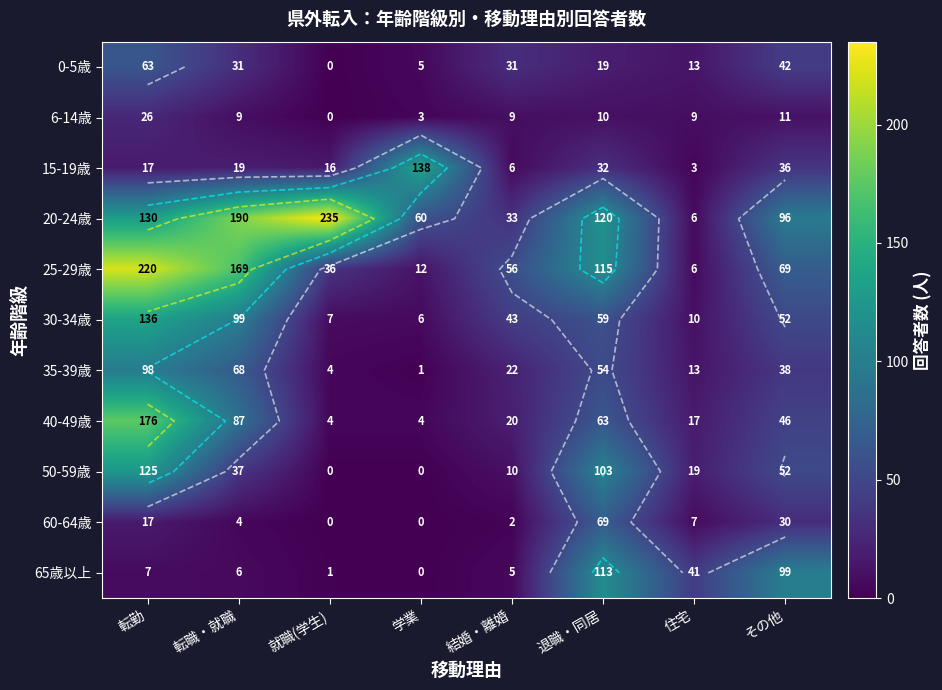

What is the spread (max minus min) of values at 学業?

138